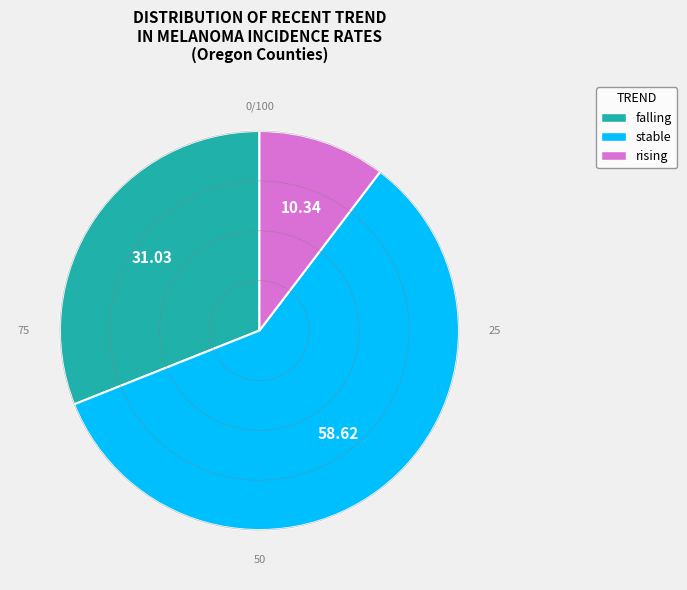

True or false: rising accounts for 10% of the total.

True